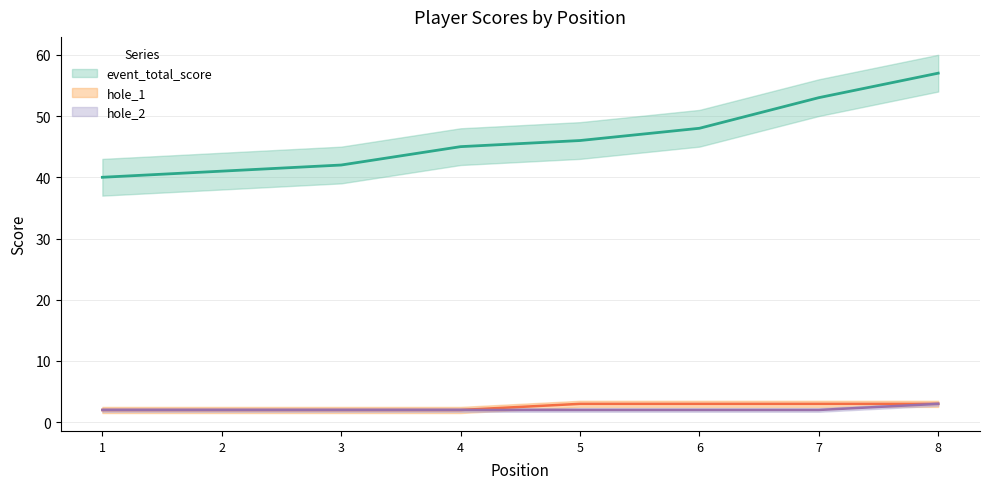

What is the greatest value displayed?

57